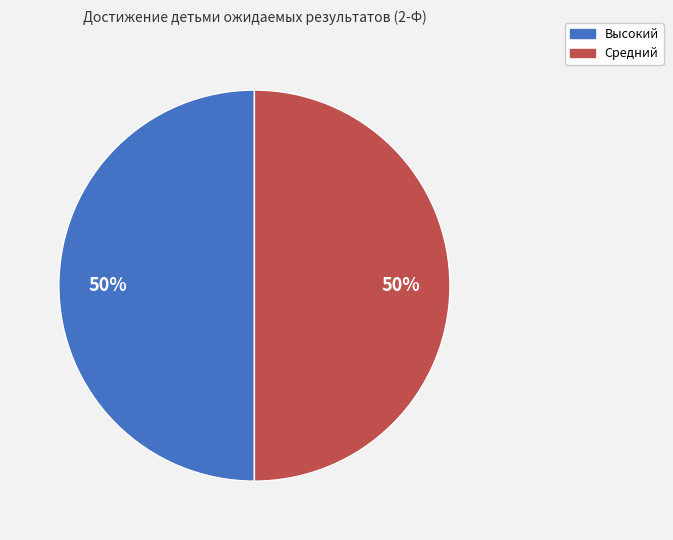

To the nearest percent, what is the average slice percentage?

50%